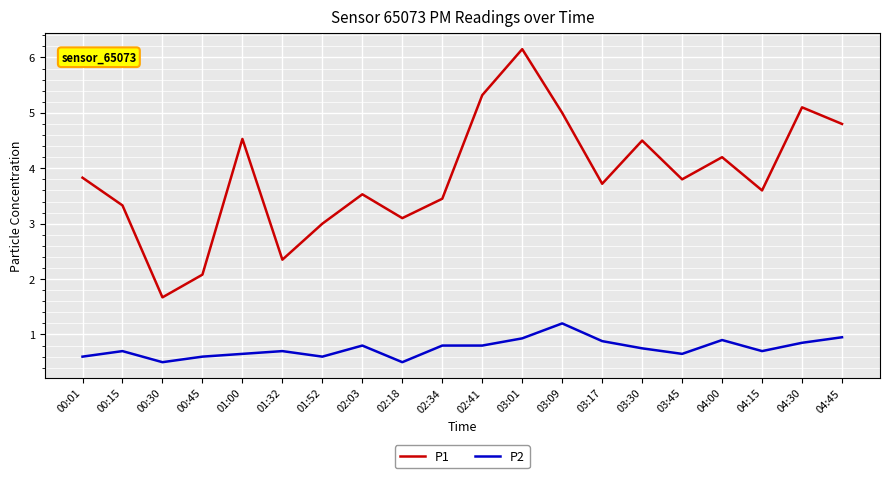

What is the spread (max minus min) of values at 04:00?

3.3